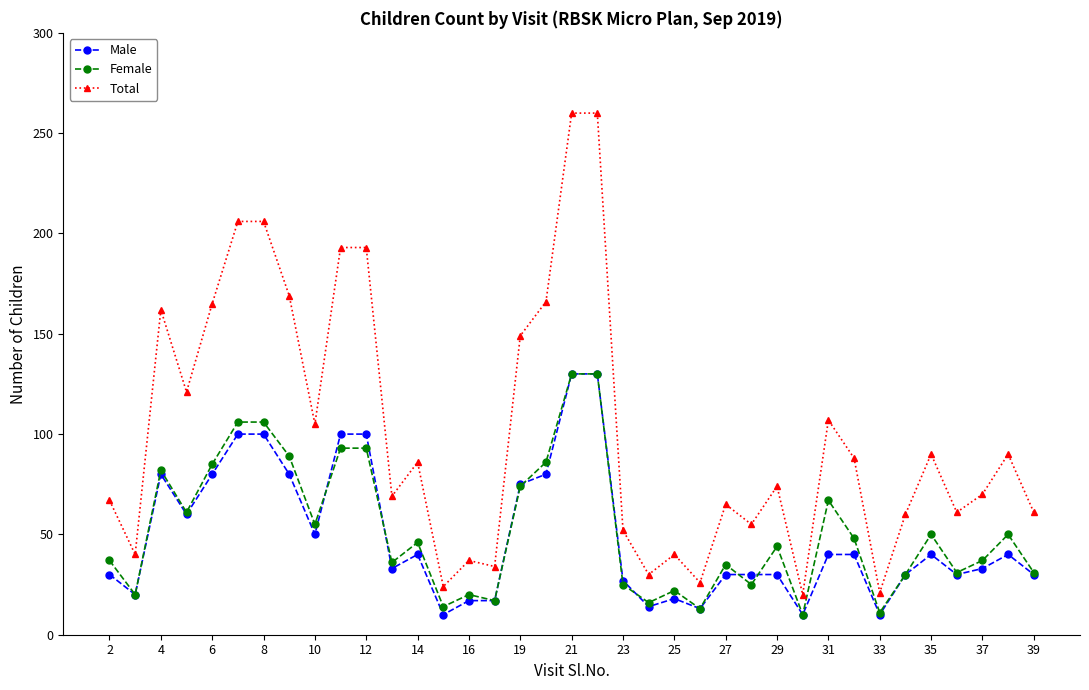

What is the greatest value displayed?

260